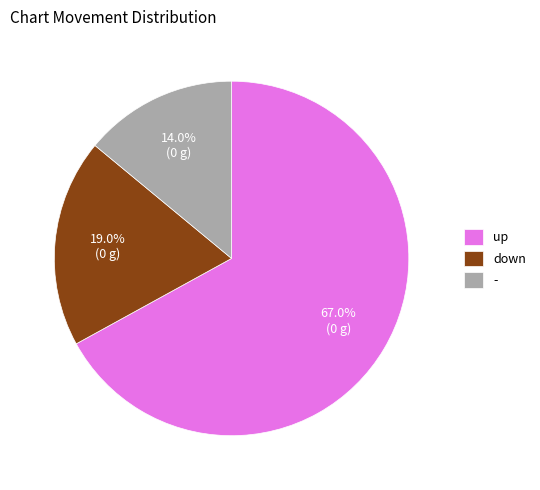

How many slices are in this pie chart?

3